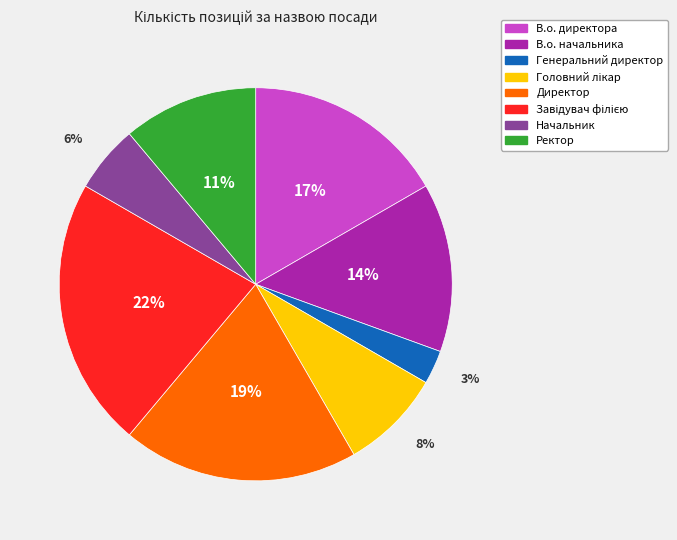

Is the sum of В.о. начальника and Ректор greater than half?

No